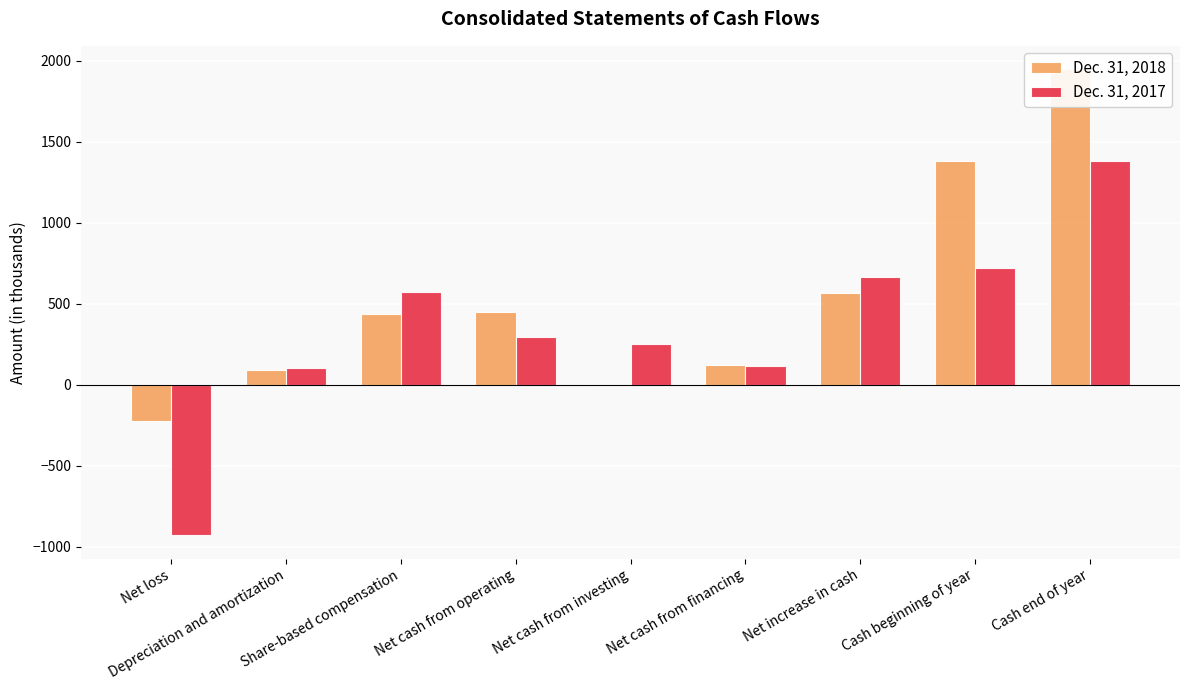

What is the value of the Dec. 31, 2017 bar at the 1st from the left?

-929